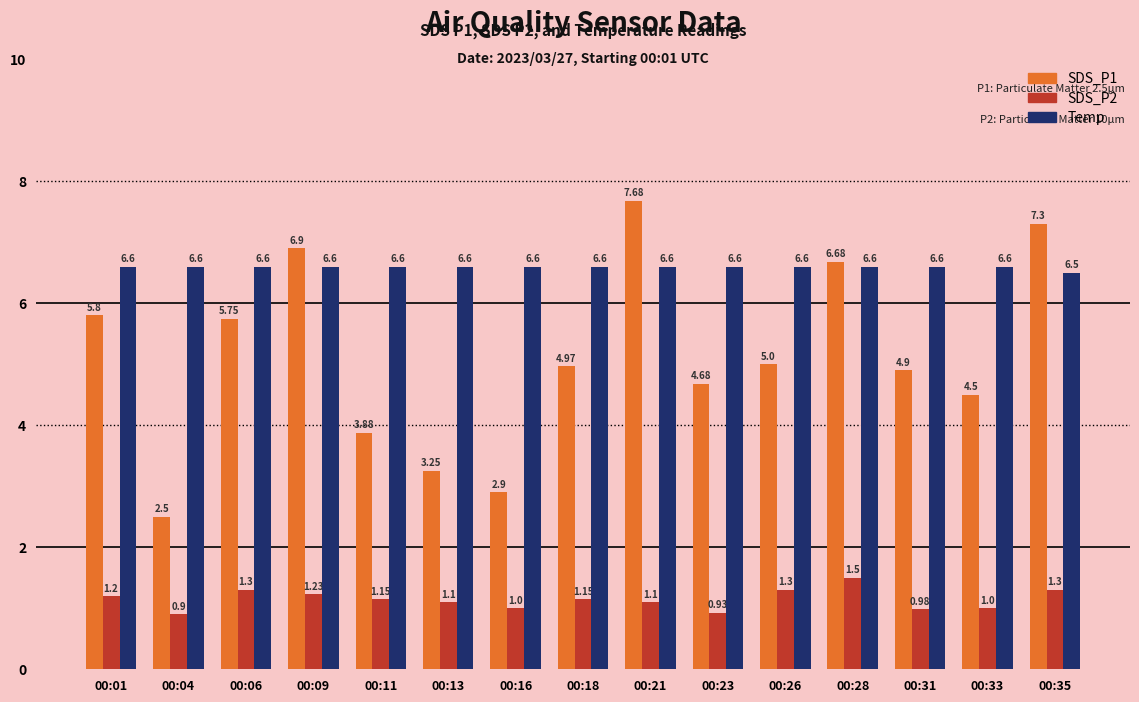

What are all the series names shown in the legend?

SDS_P1, SDS_P2, Temp